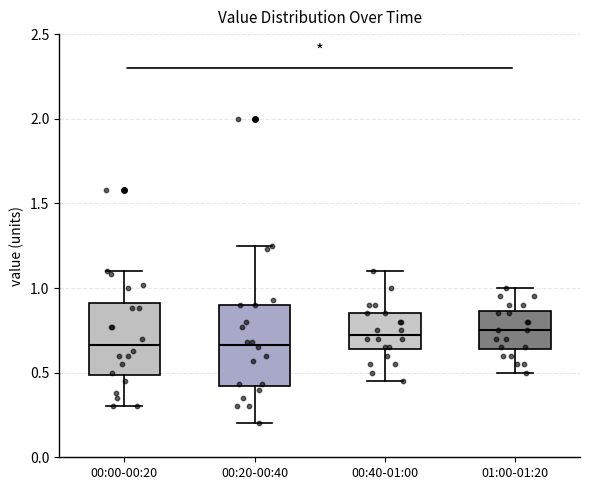

Reading left to right, transcribe this box plot: for each box, give where its median line is, the range the box spans, and where its two whiskers end, as read against the y-axis. The values are not printed on the chart, so give them approximately, as read against the axis.

00:00-00:20: median 0.65, box 0.50 to 0.90, whiskers 0.30 to 1.10
00:20-00:40: median 0.65, box 0.40 to 0.90, whiskers 0.20 to 1.25
00:40-01:00: median 0.75, box 0.65 to 0.85, whiskers 0.45 to 1.10
01:00-01:20: median 0.75, box 0.65 to 0.85, whiskers 0.50 to 1.00